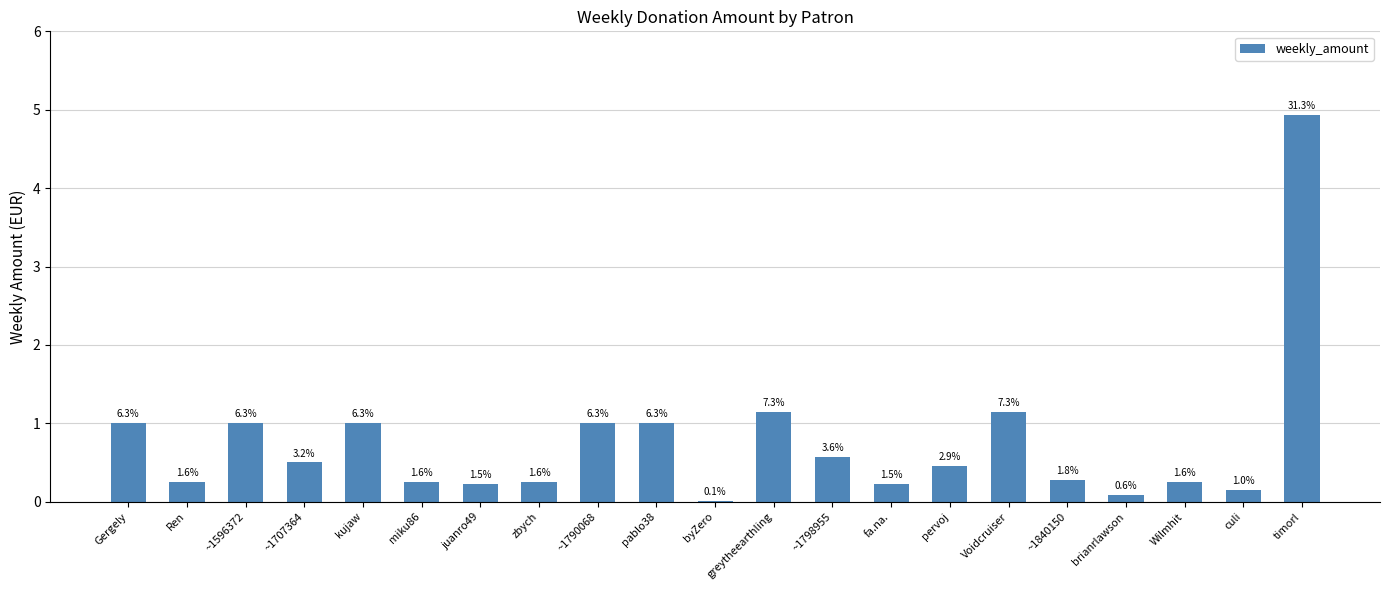

List the labels in order of value, largest first.

timorl, greytheearthling, Voidcruiser, Gergely, ~1596372, kujaw, ~1790068, pablo38, ~1798955, ~1707364, pervoj, ~1840150, Ren, miku86, zbych, Wilmhit, juanro49, fa.na., culi, brianrlawson, byZero